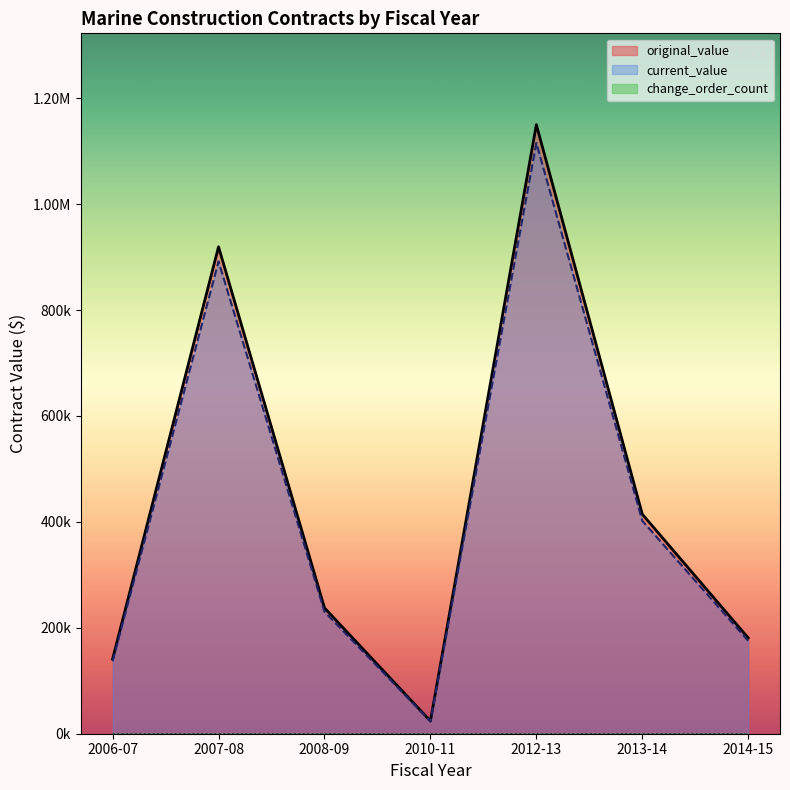

True or false: original_value and change_order_count intersect in this chart.

False